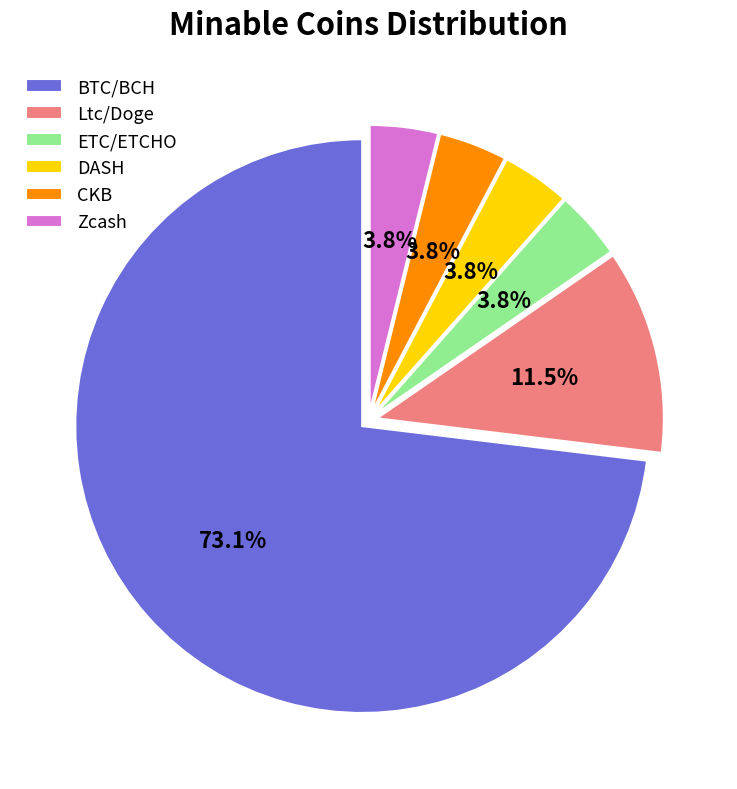

To the nearest percent, what percentage of the pie is ETC/ETCHO?

4%